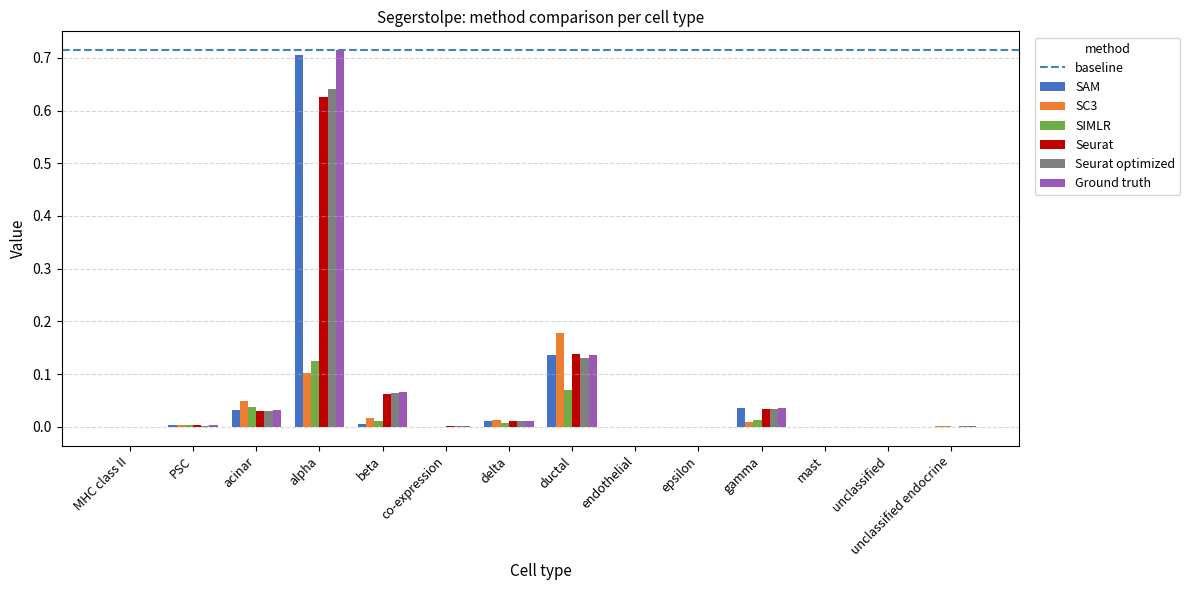

Between beta and epsilon, which series saw the biggest shift?

Ground truth